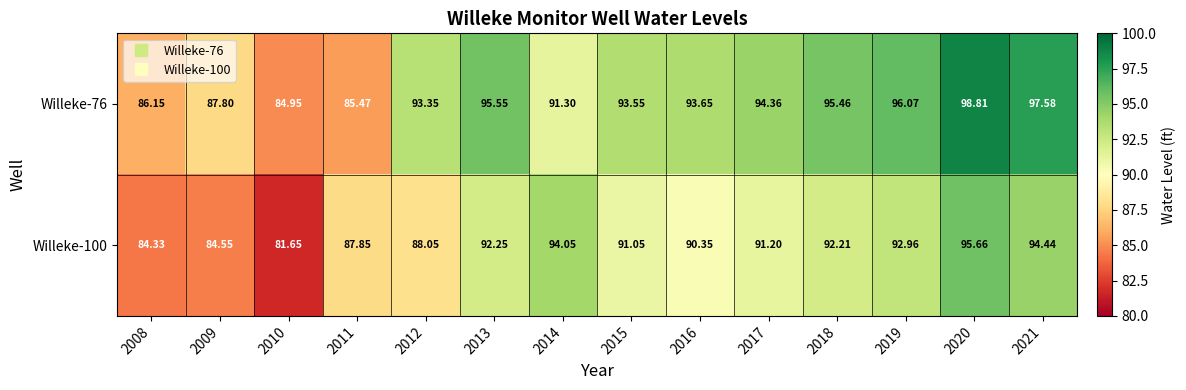

Is the value of Willeke-100 at 2021 greater than the value of Willeke-76 at 2020?

No